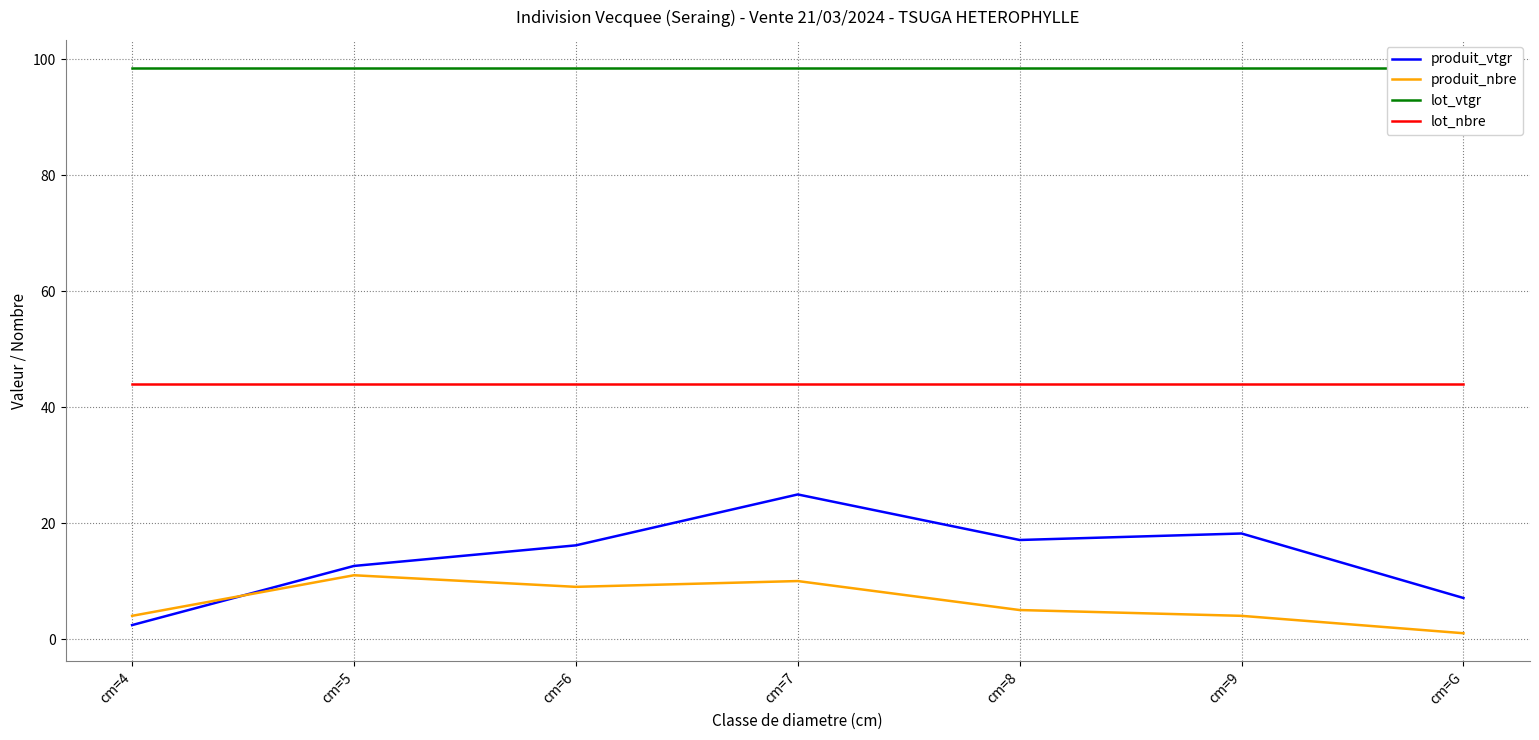

Which series has the largest total across all categories?

lot_vtgr